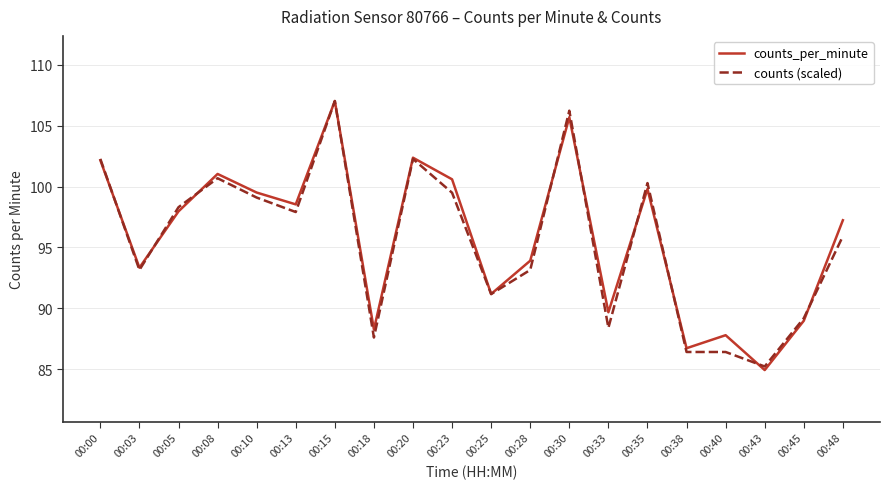

Which series has the largest range (max minus min)?

counts_per_minute